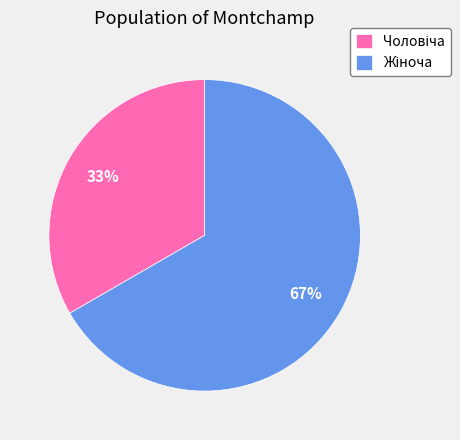

To the nearest percent, what is the average slice percentage?

50%